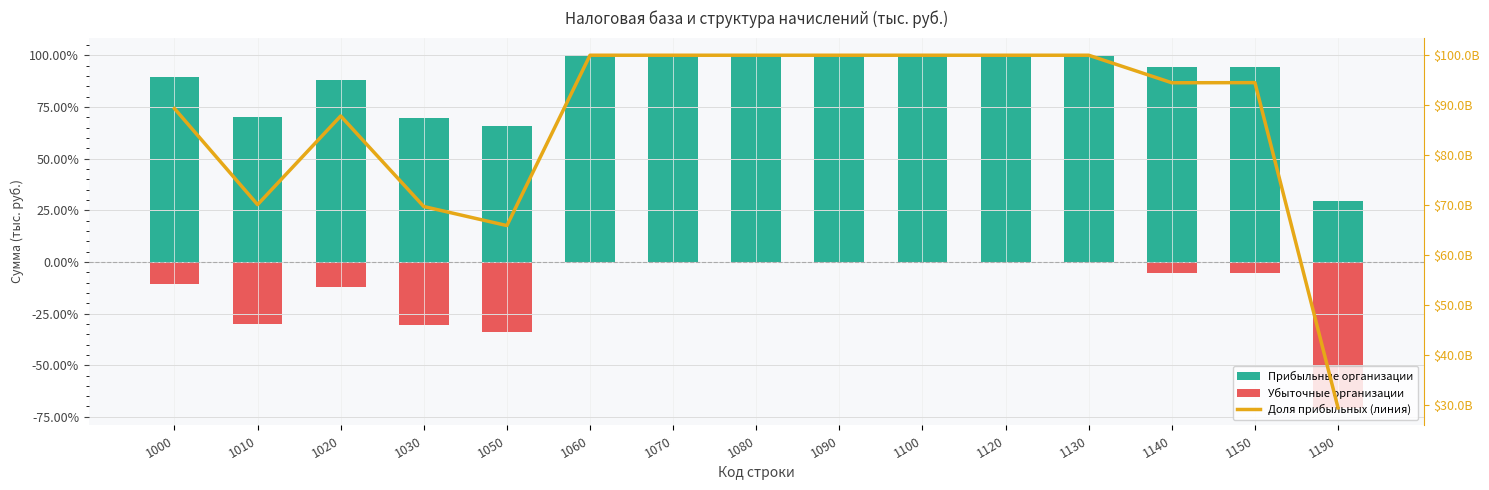

What are all the series names shown in the legend?

Прибыльные организации, Убыточные организации, Доля прибыльных (линия)